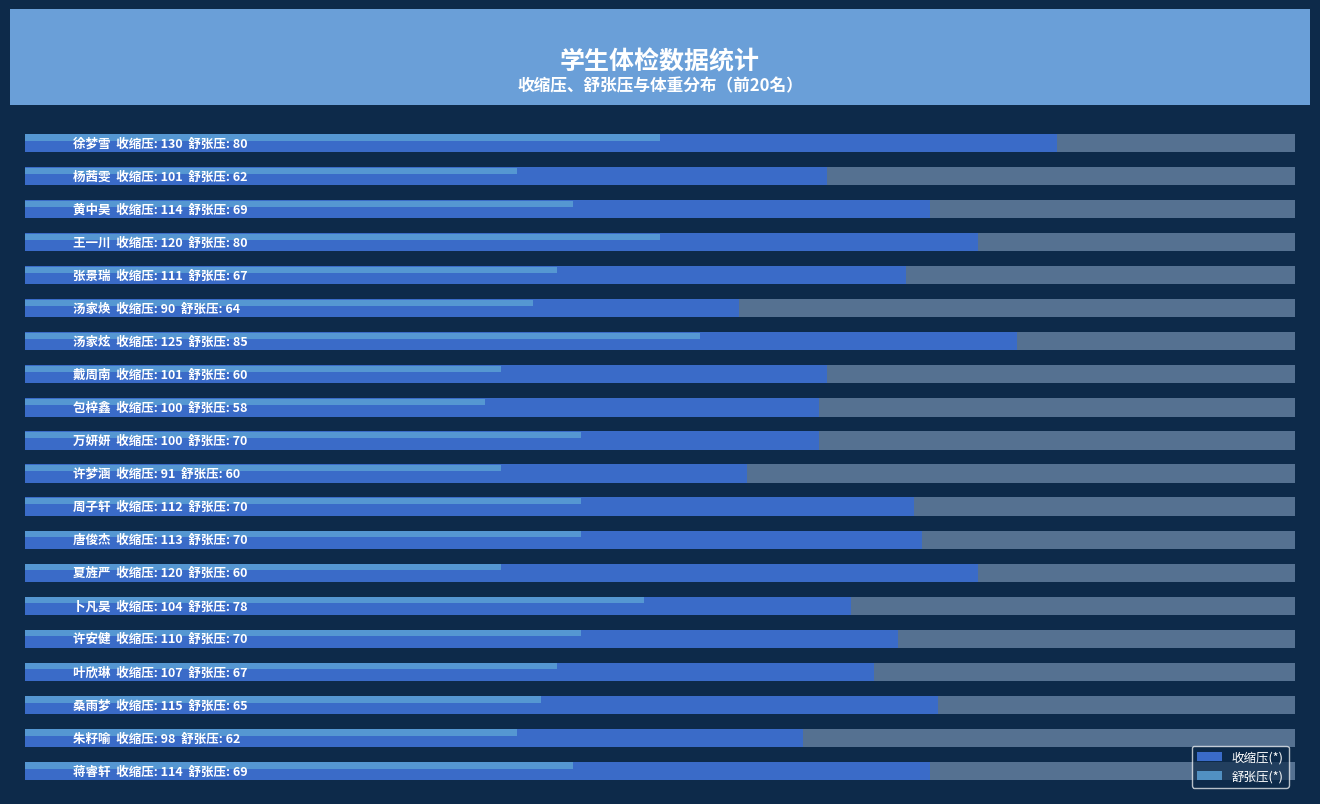

Which series has the widest spread of values?

收缩压(*)